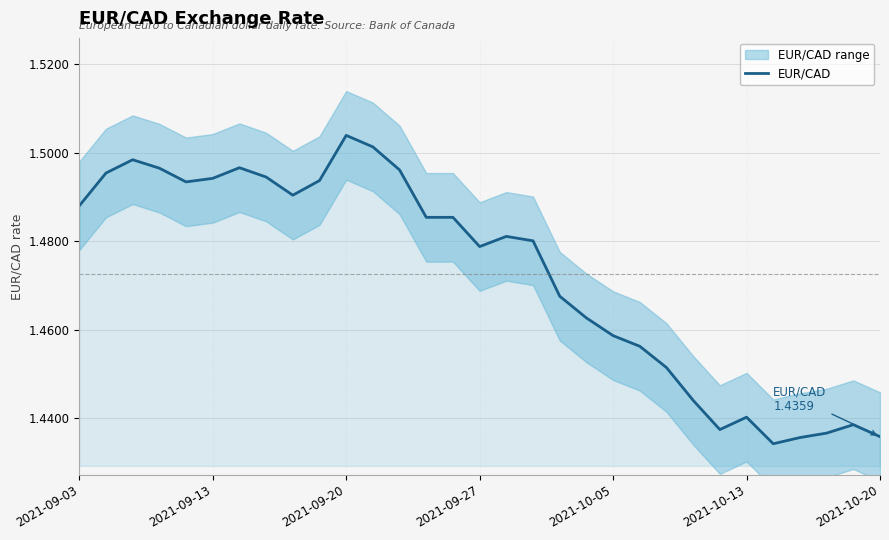

How many categories are shown in the chart?

31